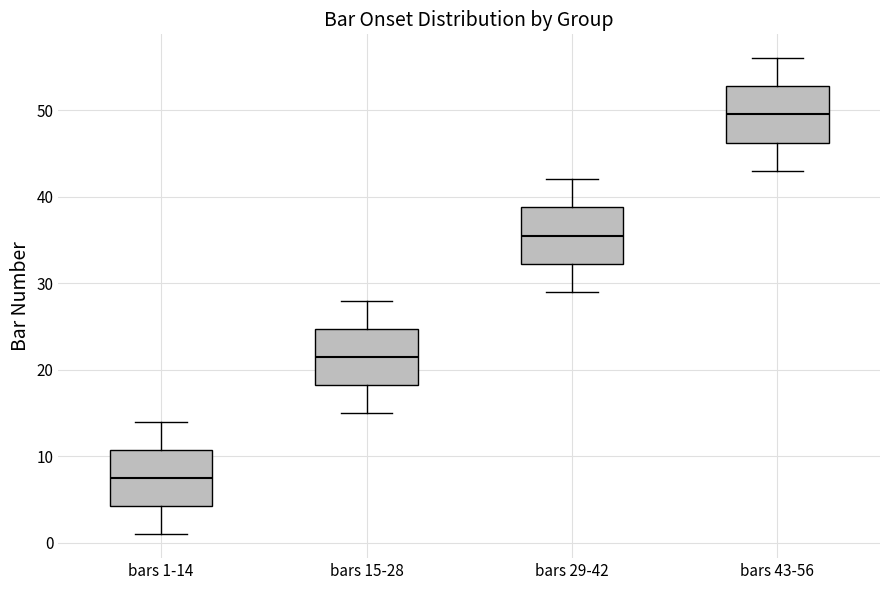

Reading left to right, read every box against the y-axis: the position of its median line, the range the box covers, and the ends of its whiskers. The values are not printed on the chart, so give them approximately, as read against the axis.

bars 1-14: median 8, box 4 to 11, whiskers 1 to 14
bars 15-28: median 22, box 18 to 25, whiskers 15 to 28
bars 29-42: median 36, box 32 to 39, whiskers 29 to 42
bars 43-56: median 50, box 46 to 53, whiskers 43 to 56